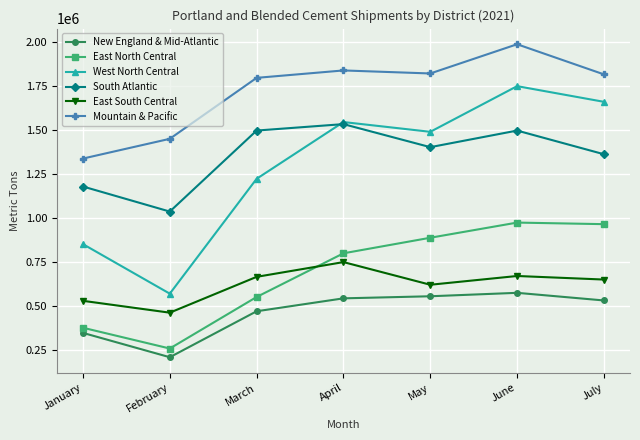

Which label corresponds to the smallest value in the chart?

February